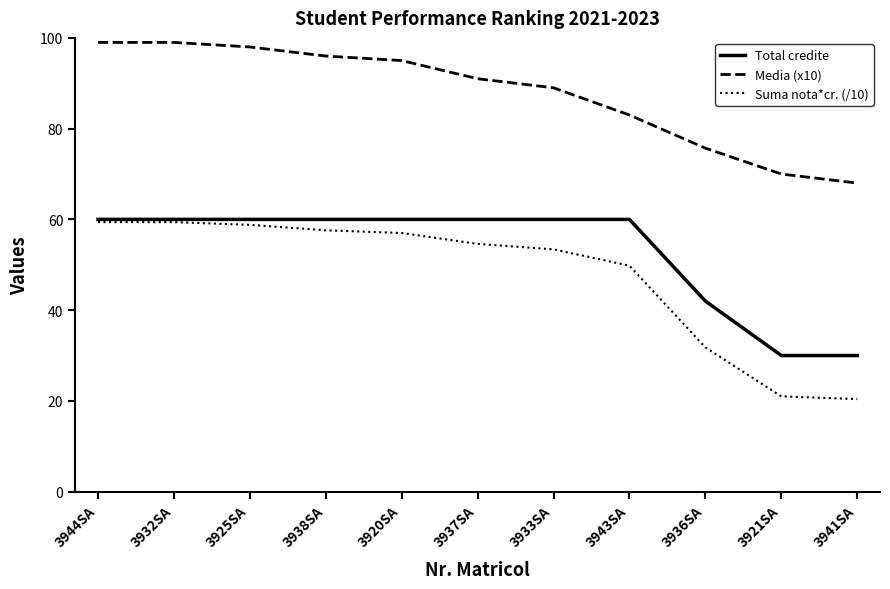

What position from the left is 3937SA?

6